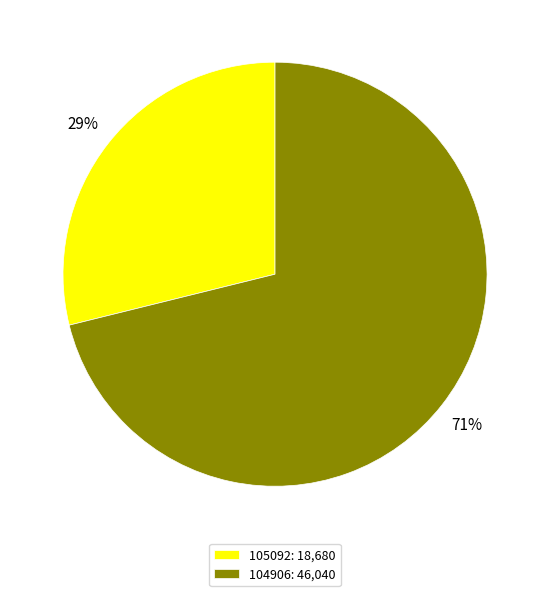

To the nearest percent, what is the average slice percentage?

50%